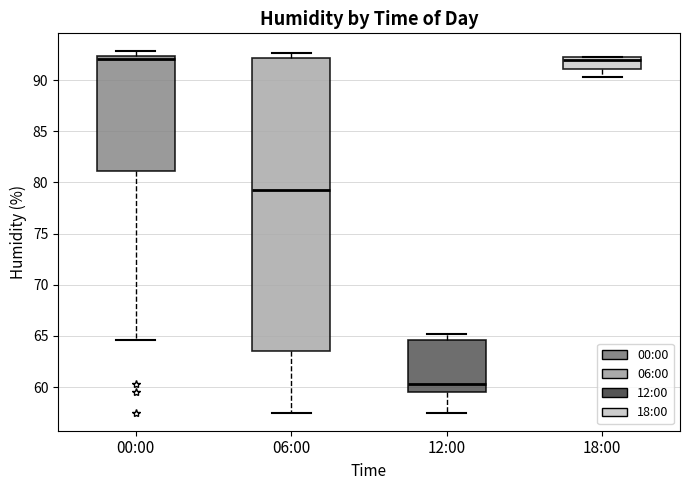

Which box is the tallest, from its lower edge to its upper edge?

06:00